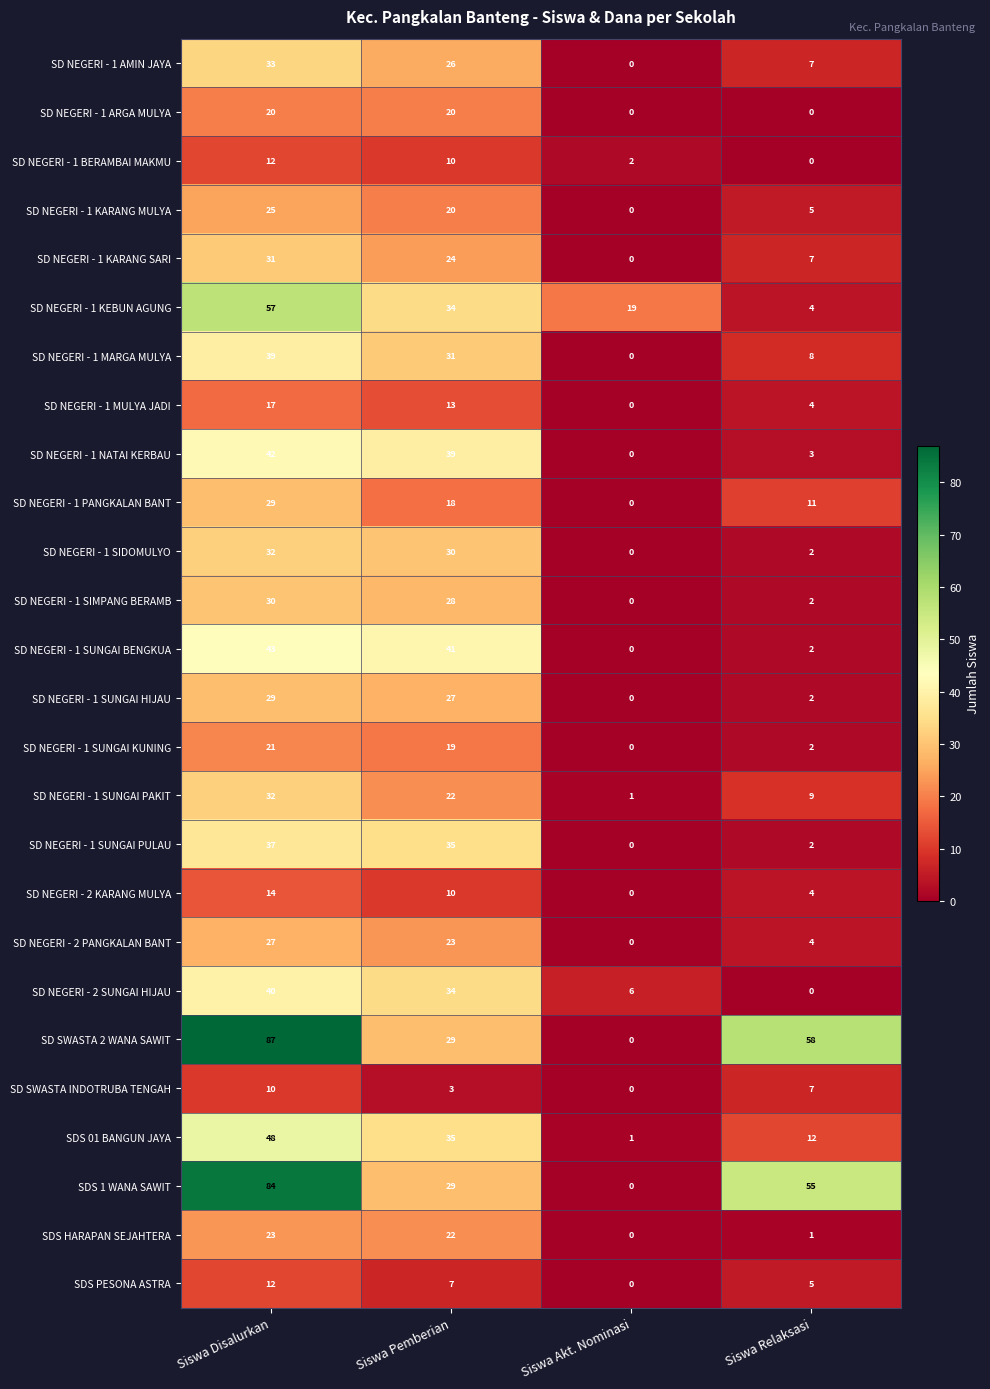

What is the maximum value shown in the chart?

87